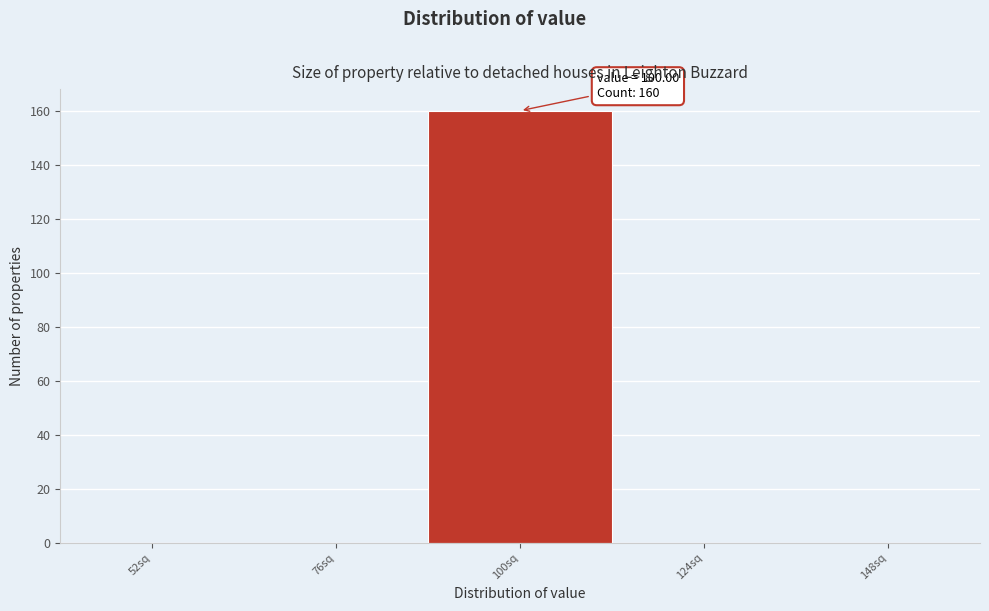

Over which range of the x-axis is the bar tallest?

88 to 112